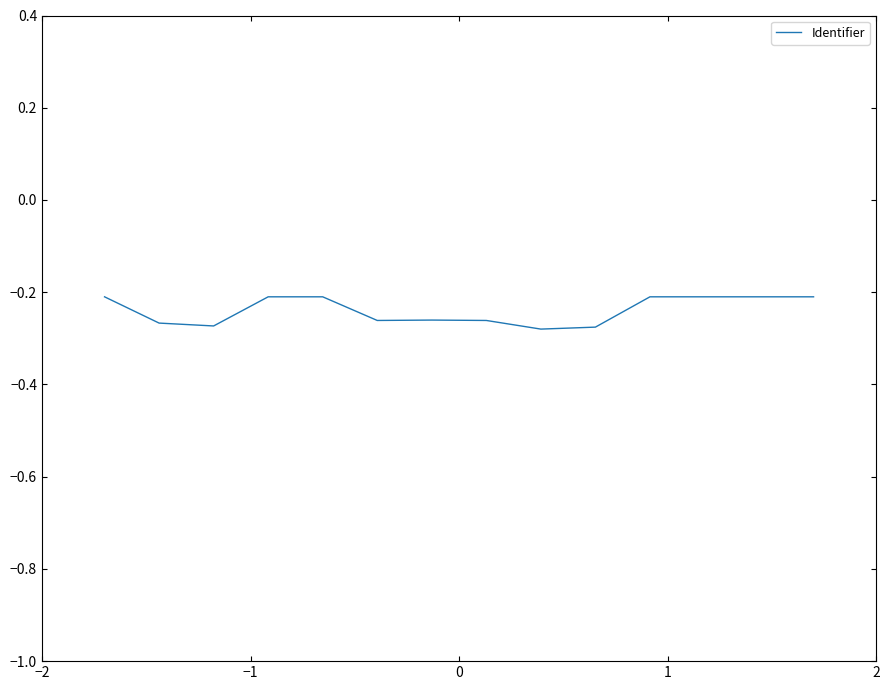

Is this an area chart (filled region under the line)?

No